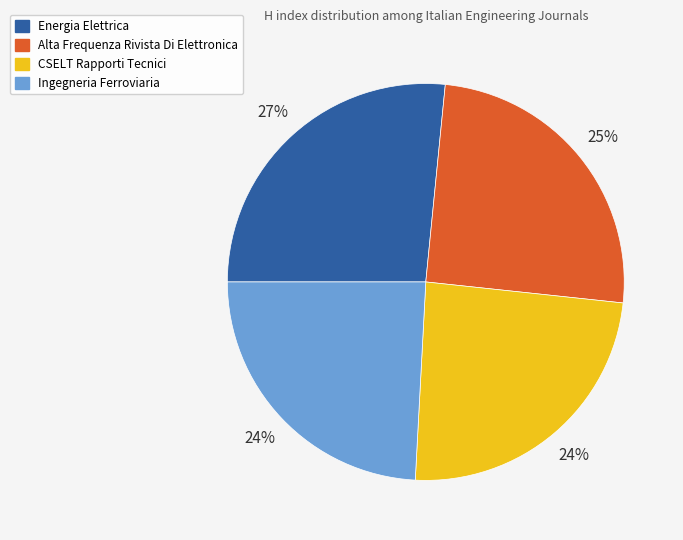

How many slices are in this pie chart?

4